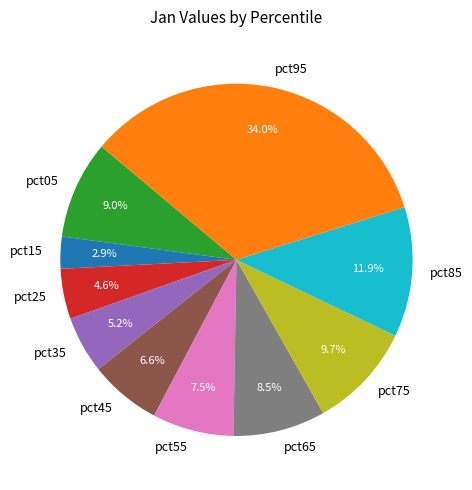

To the nearest percent, what portion does pct85 represent?

12%